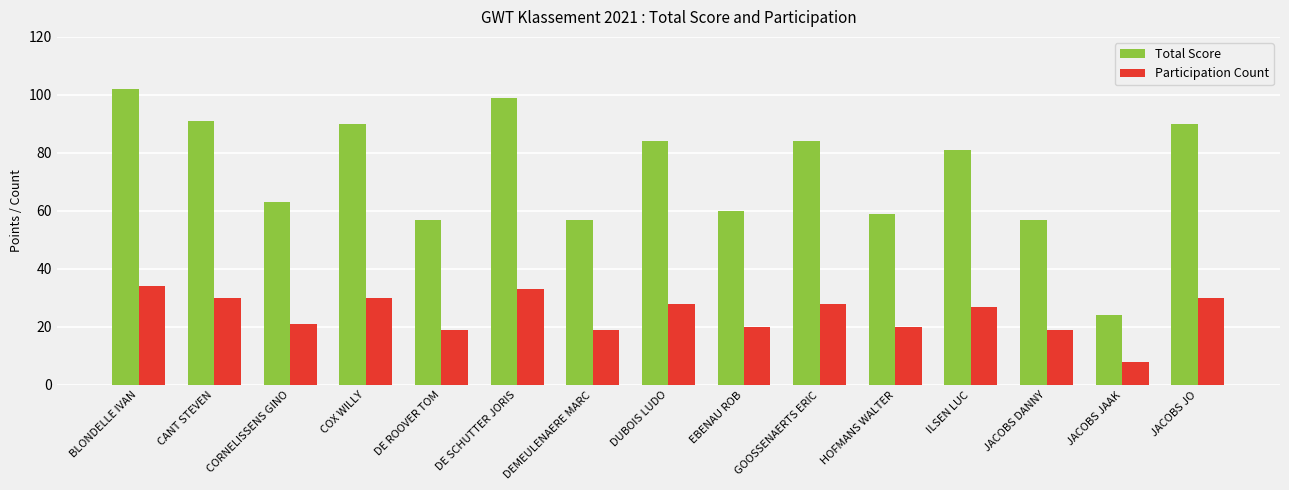

What is the greatest value displayed?

102